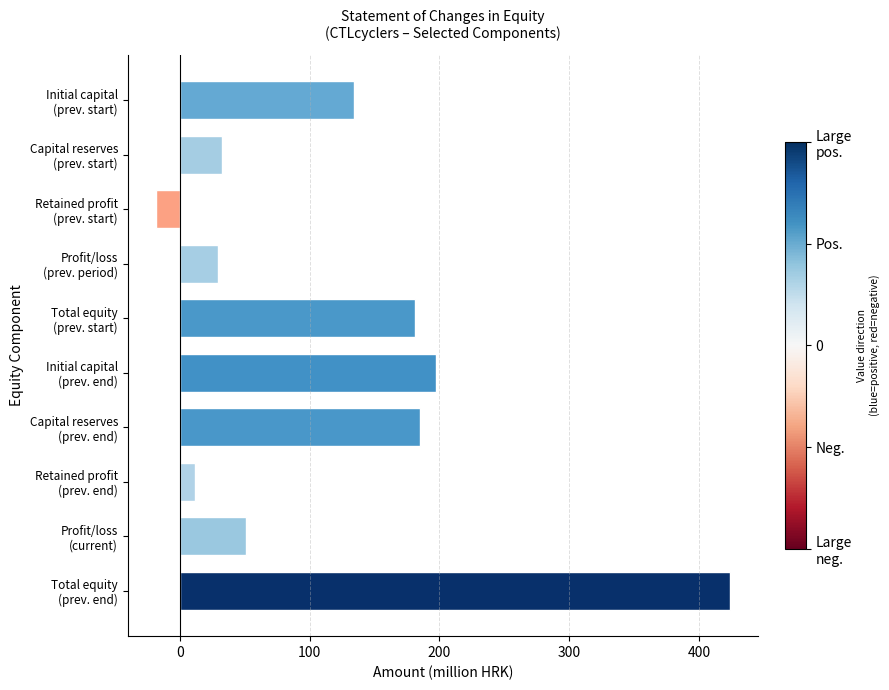

What is the difference between the maximum and minimum values?

442.0